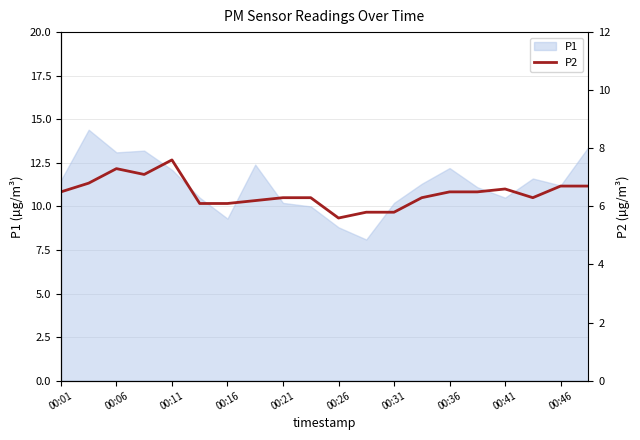

Is it true that P1 equals 17.2 at 00:01?

False